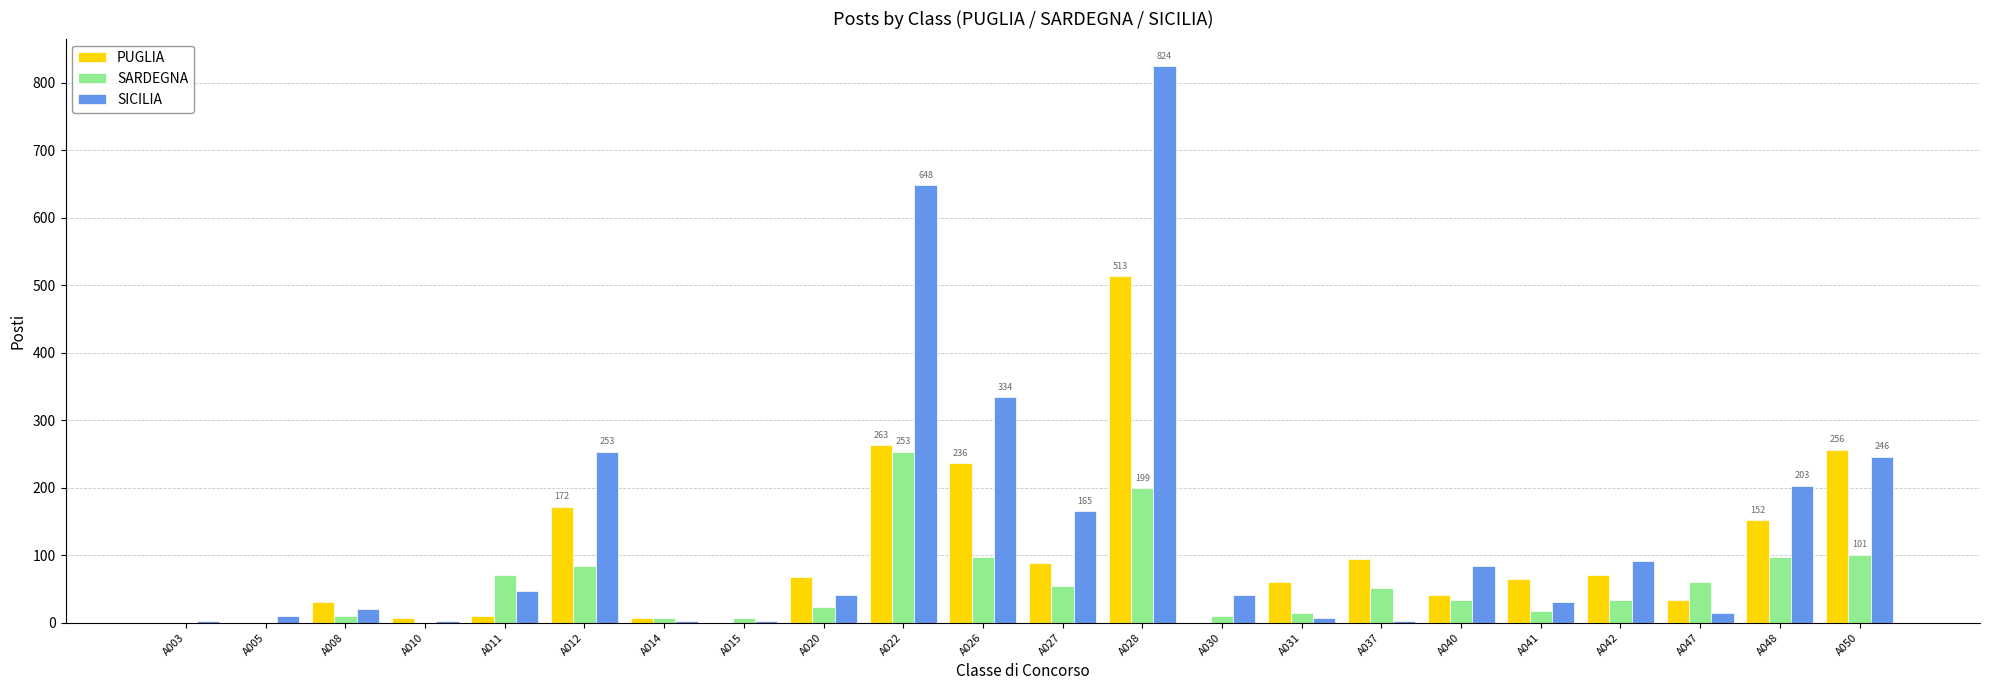

Which category has the highest value in the SARDEGNA series?

A022